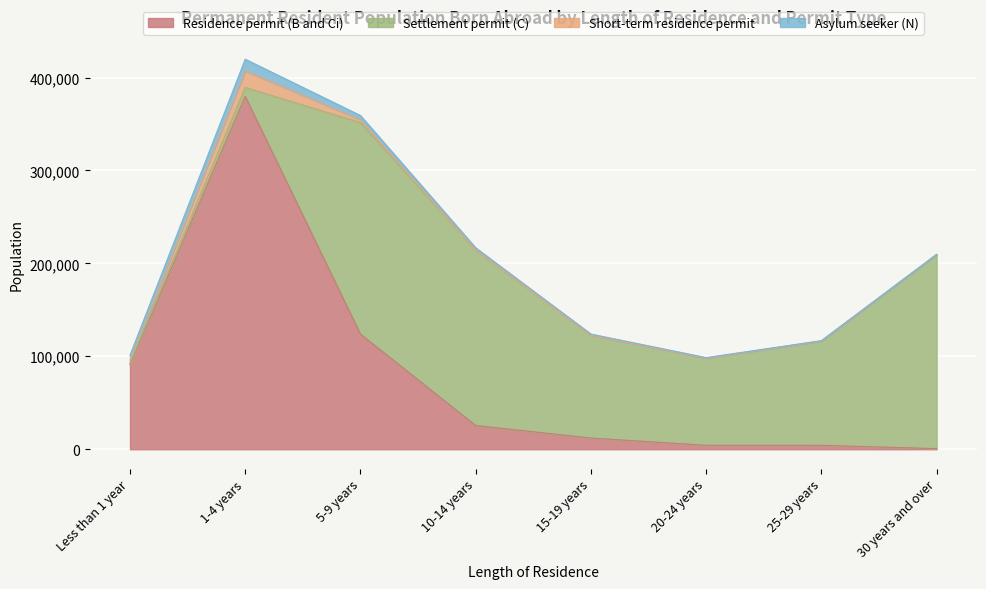

What are all the series names shown in the legend?

Residence permit (B and Ci), Settlement permit (C), Short-term residence permit, Asylum seeker (N)